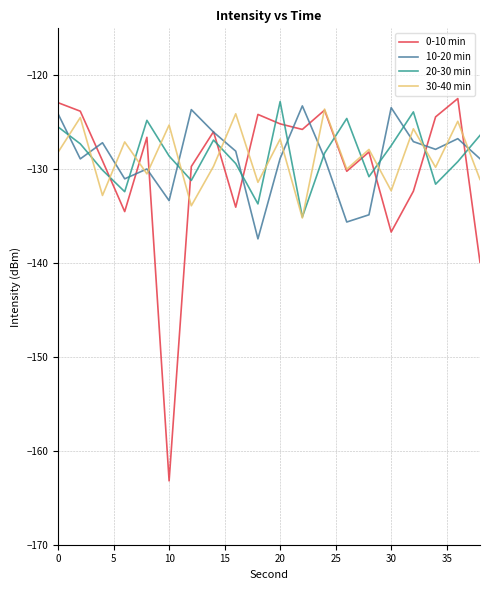

Which series has the widest spread of values?

0-10 min